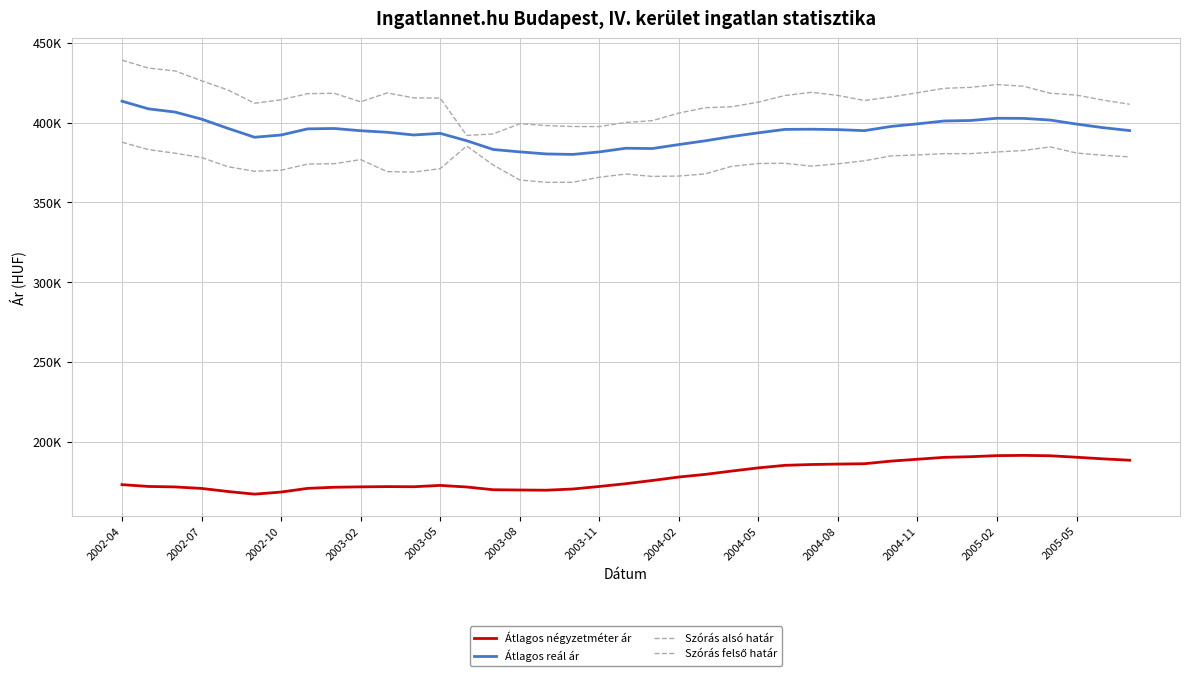

True or false: Átlagos reál ár and Szórás alsó határ intersect in this chart.

False